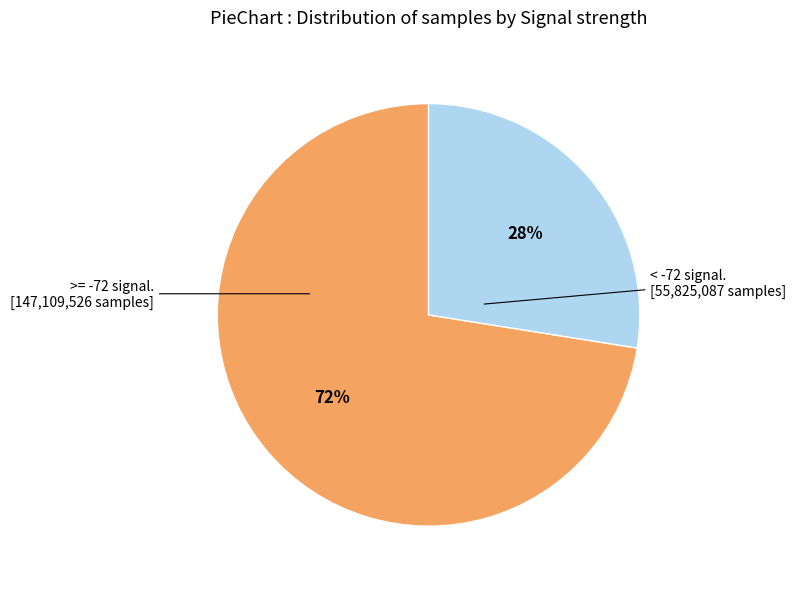

How many slices are in this pie chart?

2